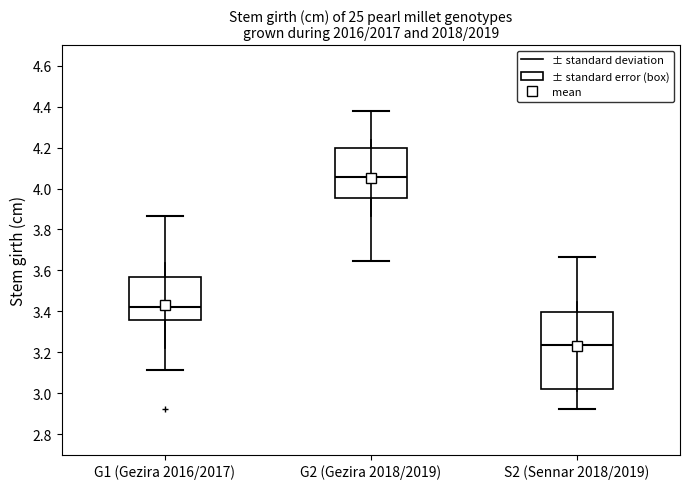

Reading left to right, read every box against the y-axis: the position of its median line, the range the box covers, and the ends of its whiskers. The values are not printed on the chart, so give them approximately, as read against the axis.

G1 (Gezira 2016/2017): median 3.42, box 3.36 to 3.56, whiskers 3.12 to 3.86
G2 (Gezira 2018/2019): median 4.06, box 3.96 to 4.20, whiskers 3.64 to 4.38
S2 (Sennar 2018/2019): median 3.24, box 3.02 to 3.40, whiskers 2.92 to 3.66